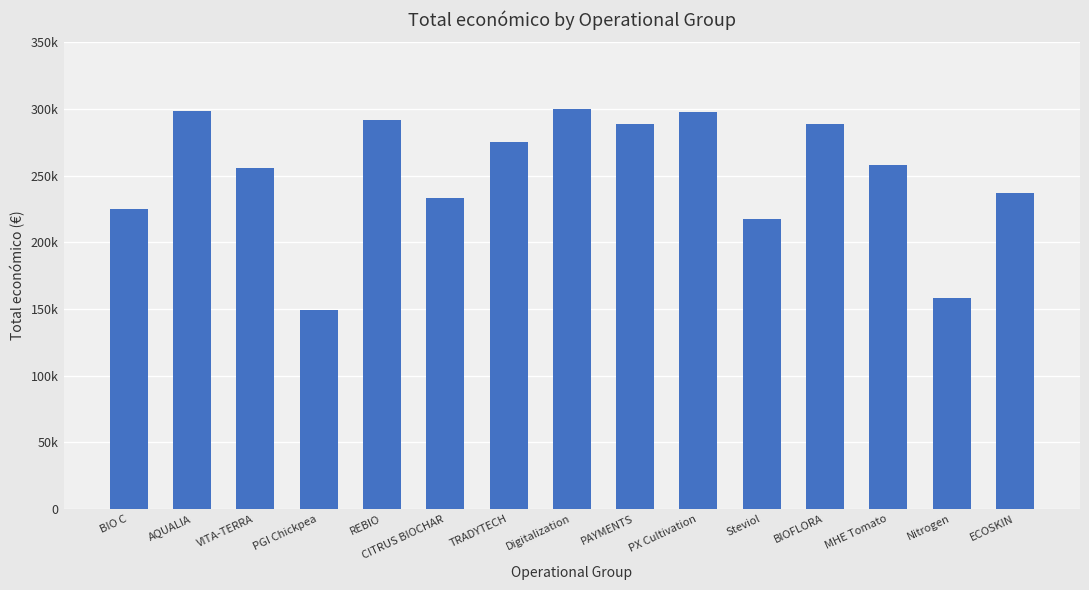

Reading left to right, list all the values displayed in this chart.

BIO C=224878	AQUALIA=298790	VITA-TERRA=255921	PGI Chickpea=149419	REBIO=291637	CITRUS BIOCHAR=233500	TRADYTECH=274899	Digitalization=299913	PAYMENTS=288409	PX Cultivation=297409	Steviol=217142	BIOFLORA=288442	MHE Tomato=257770	Nitrogen=157944	ECOSKIN=237343